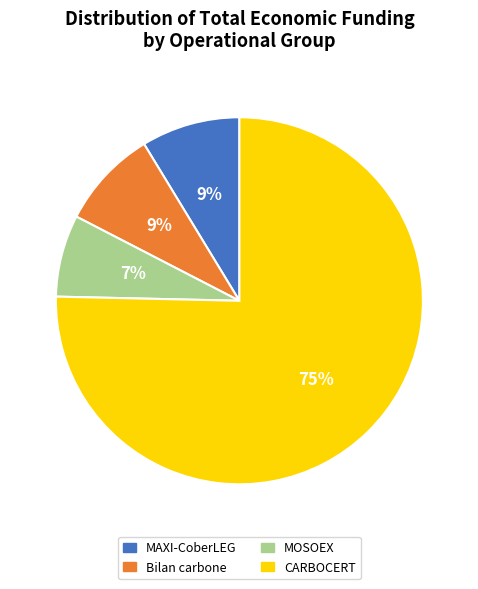

Which has a higher value, MAXI-CoberLEG or MOSOEX?

MAXI-CoberLEG